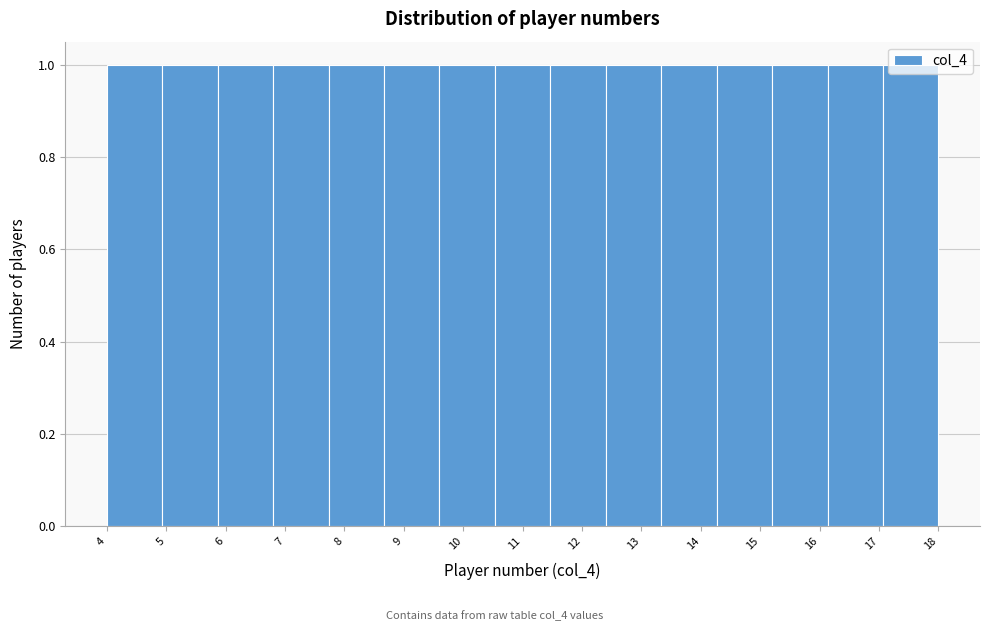

What is the height of the bar covering 11.5 to 12.4 on the x-axis? Neither the bar edges nor the heights are printed on the chart, so give them approximately, as read against the axes.

1